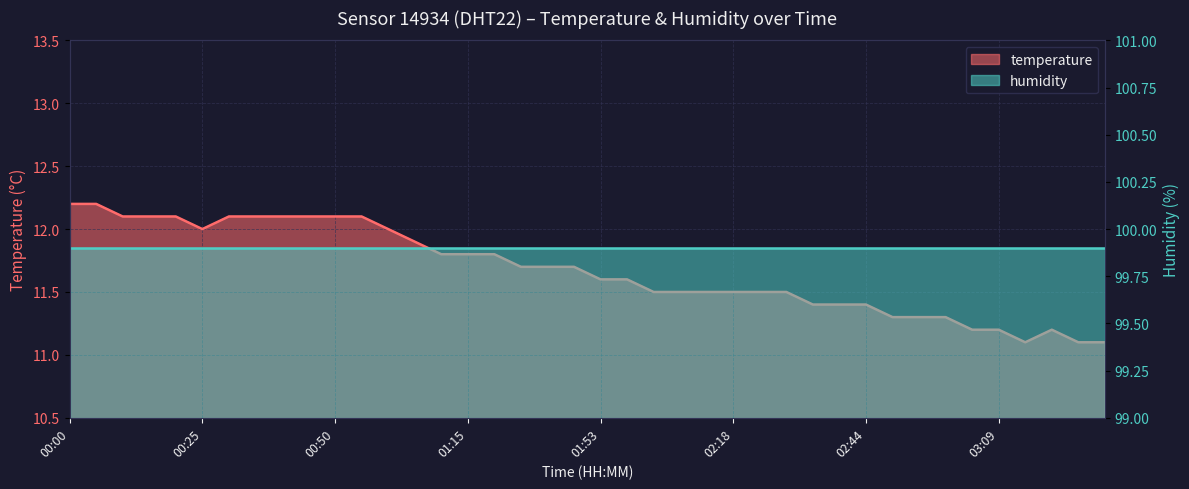

What is the change in value from 00:40 to 01:05?

-0.2